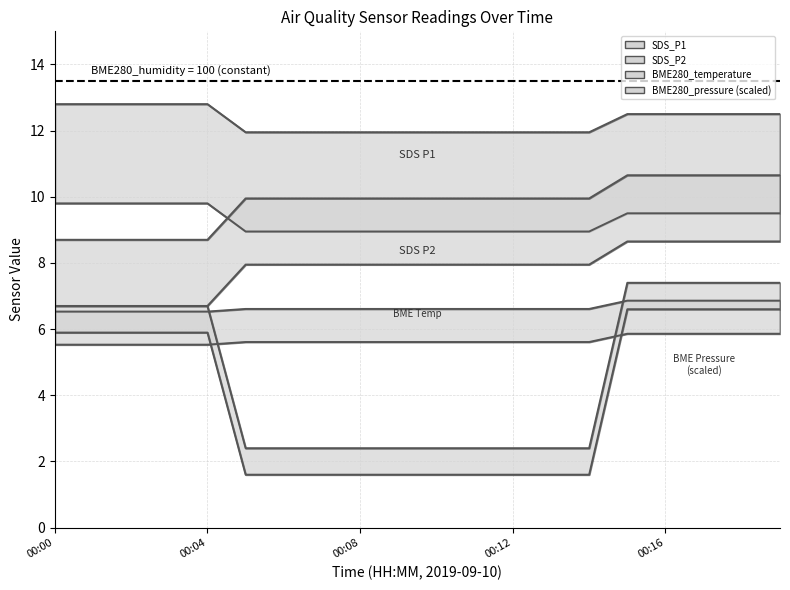

What is the difference between the BME280_pressure values at 00:13 and 00:18?

5.0